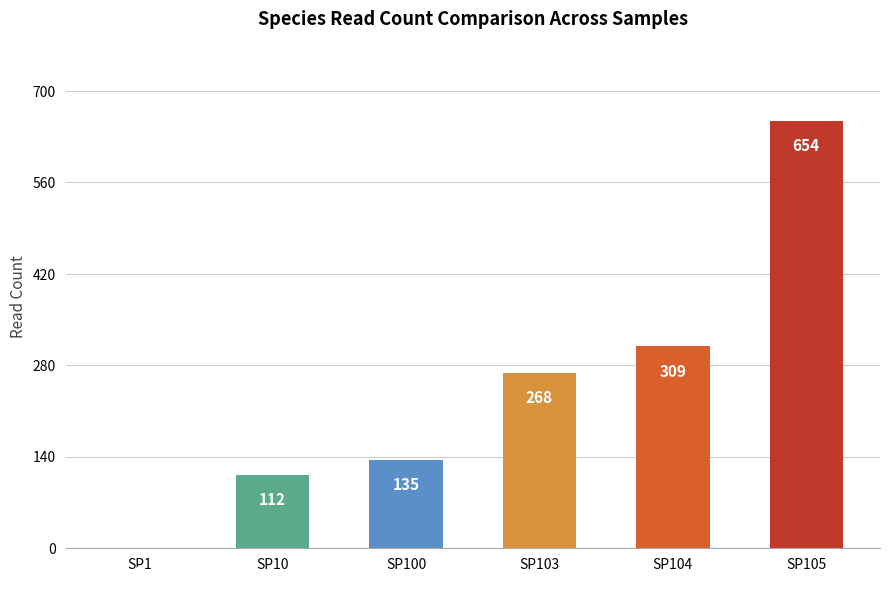

What is the sum of the values at SP10 and SP104?

421